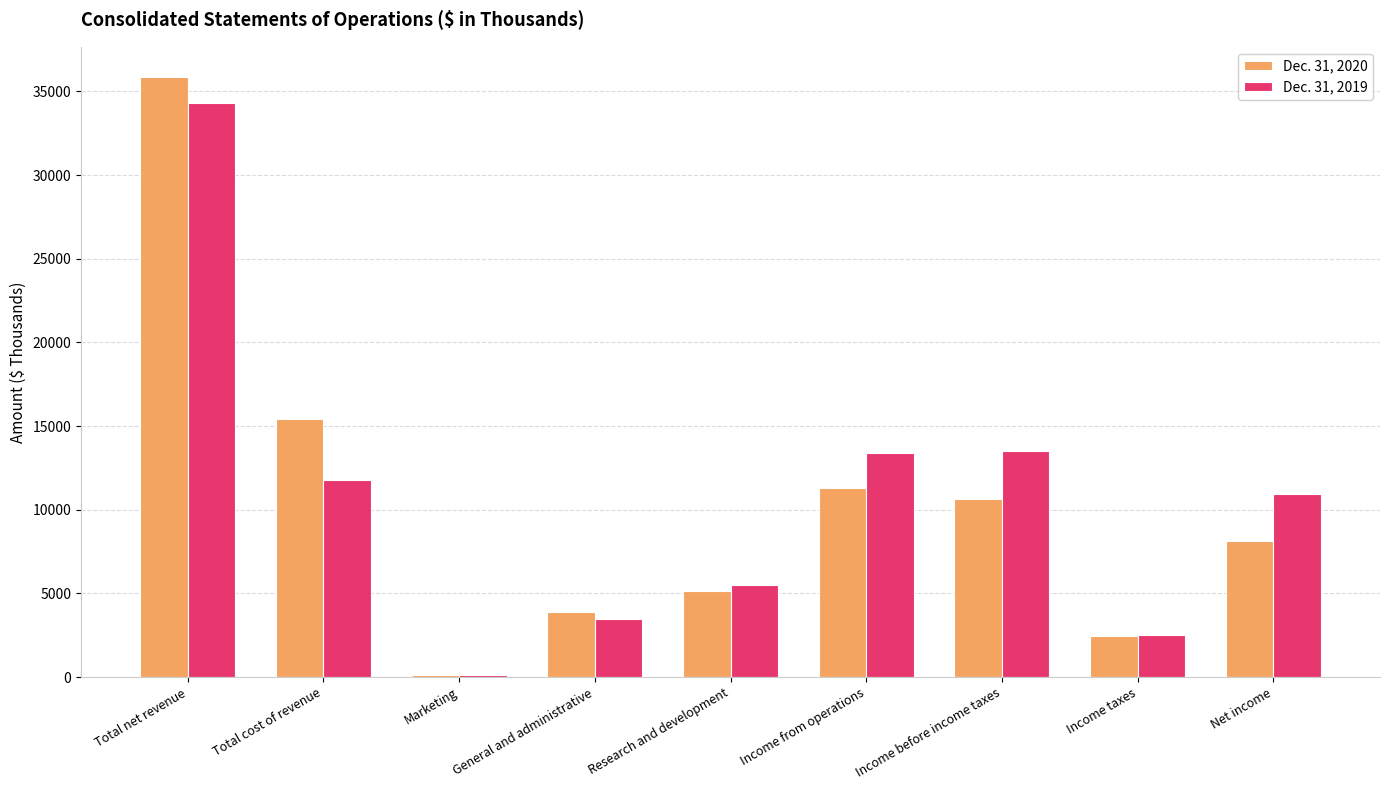

Which series changed the most between Total cost of revenue and Income taxes?

Dec. 31, 2020